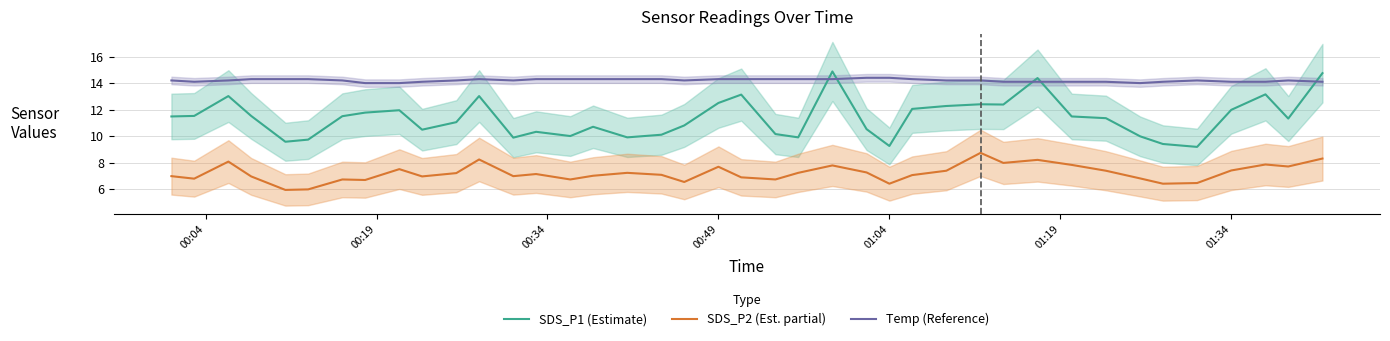

What is the highest value of the Temp (Reference) series?

14.4